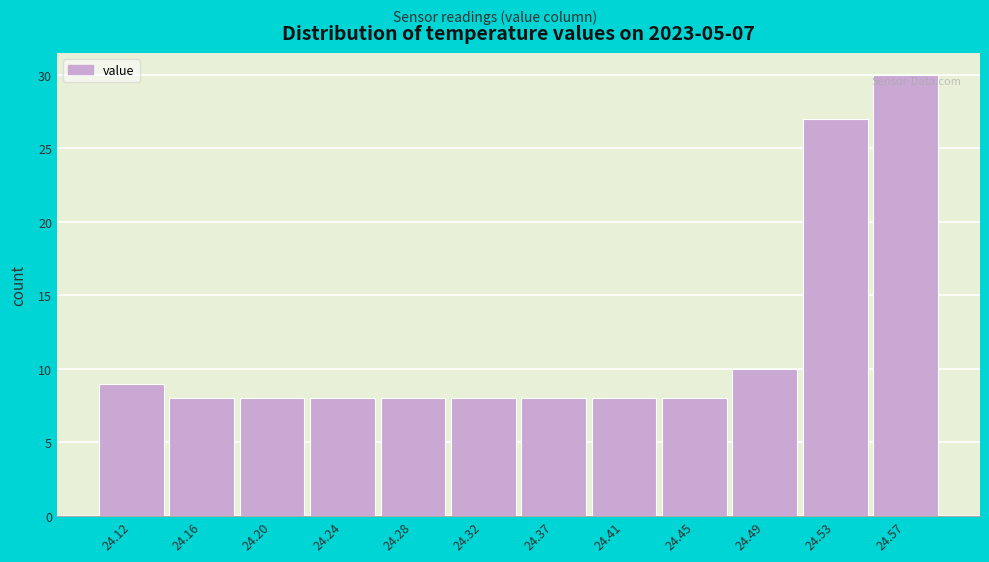

Reading left to right, list all the values displayed in this chart.

24.12=9	24.16=8	24.20=8	24.24=8	24.28=8	24.32=8	24.37=8	24.41=8	24.45=8	24.49=10	24.53=27	24.57=30